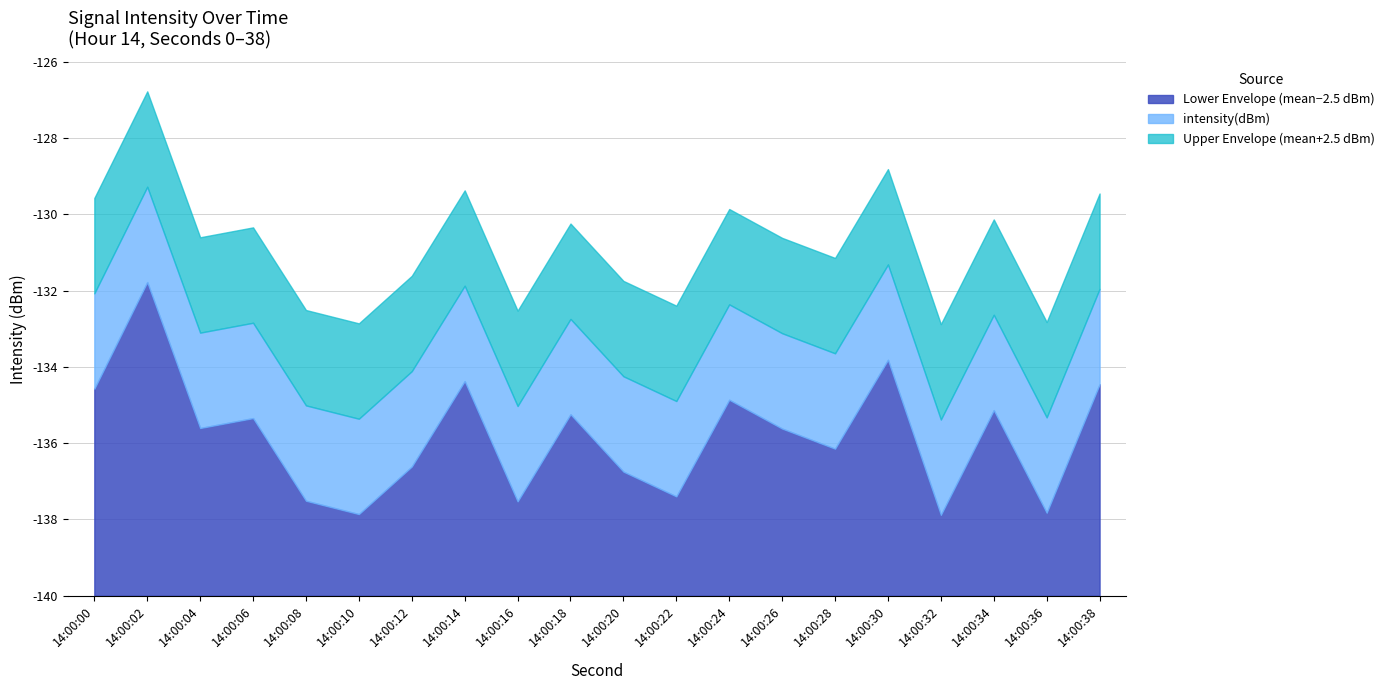

At which category does the chart reach its minimum across all series?

32